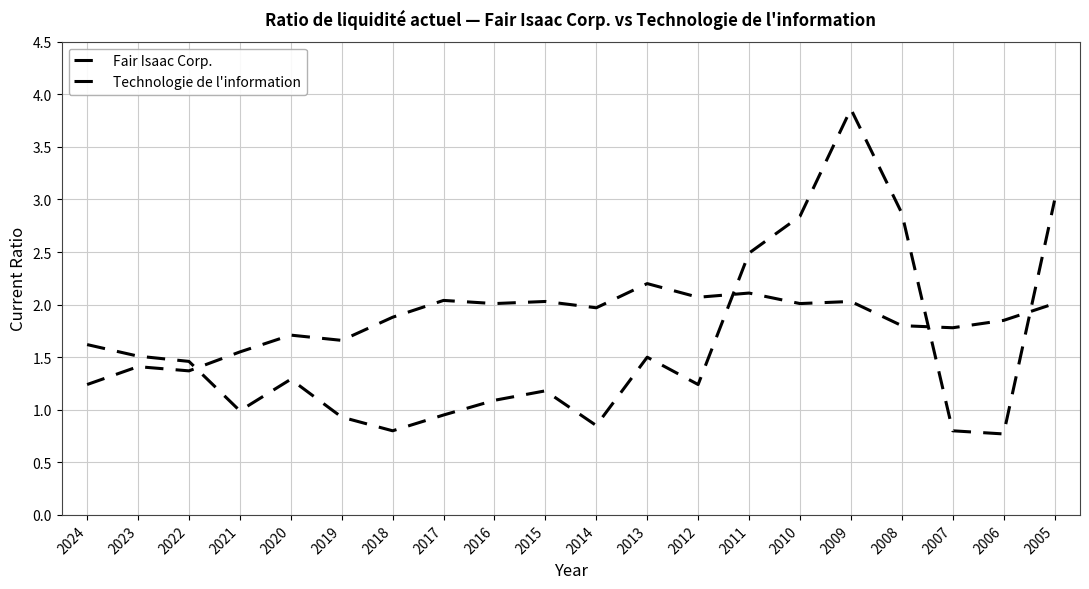

What is the value of the Fair Isaac Corp. point at the 13th from the left?

1.2